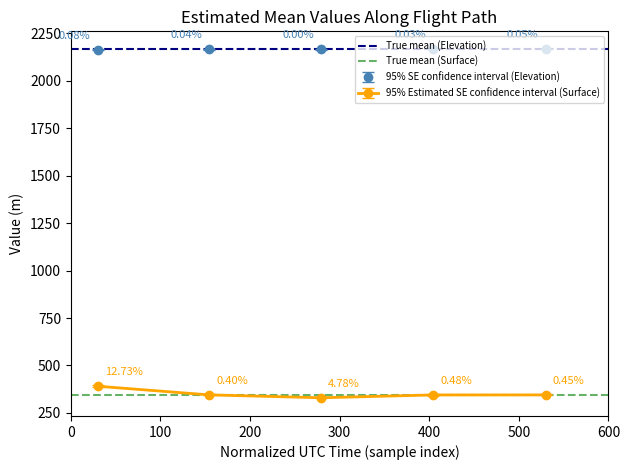

What is the approximate value of True mean (Surface) at 0?

346.5